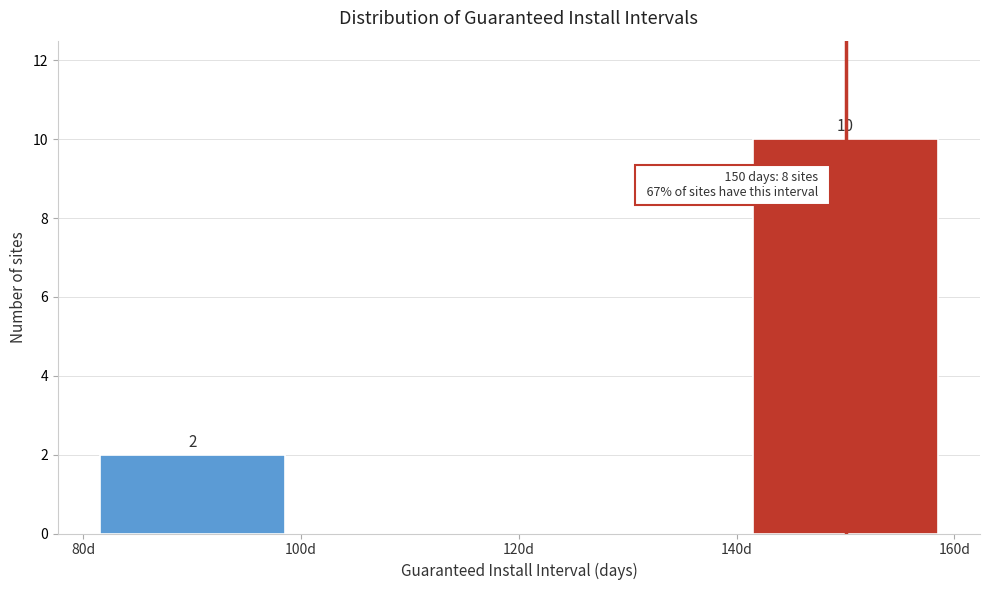

Over which range of the x-axis is the bar tallest?

140 to 160